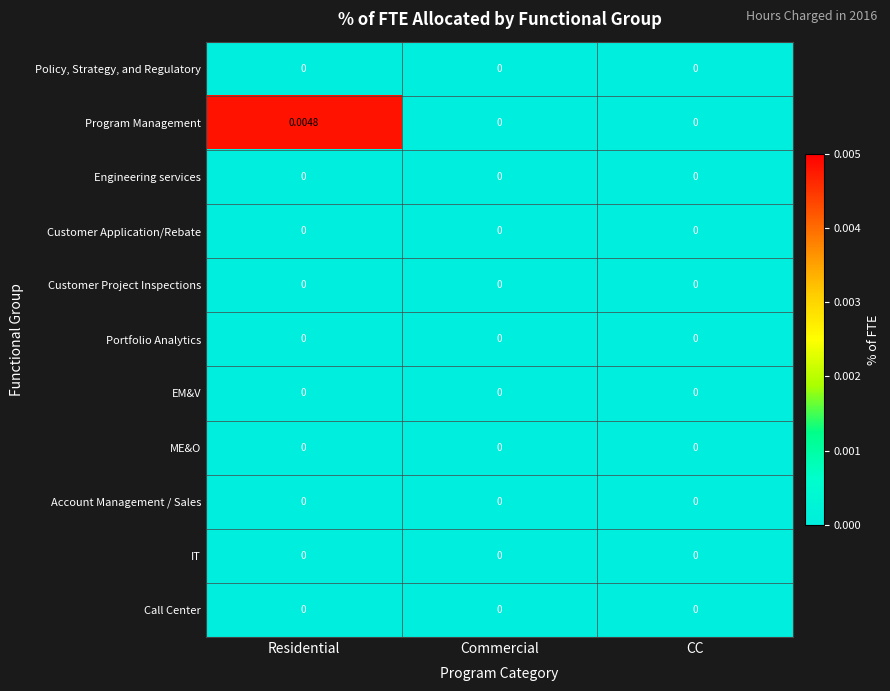

At which category does the chart reach its peak across all series?

Residential